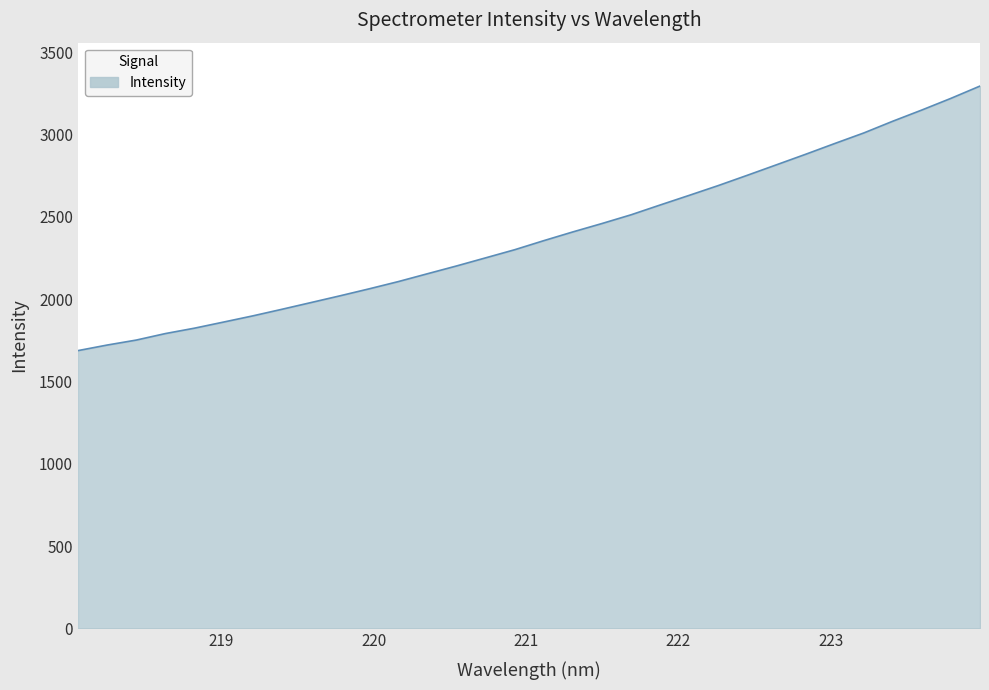

What is the minimum value shown in the chart?

1687.3